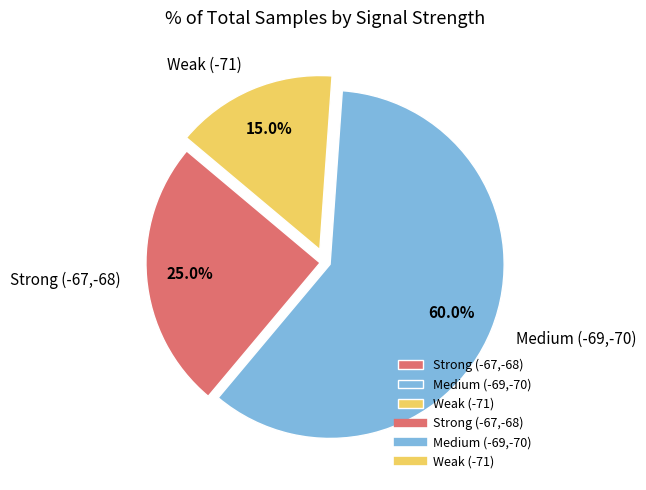

Approximately how many times larger is the value at Strong (-67,-68) compared to Medium (-69,-70)?

0.4